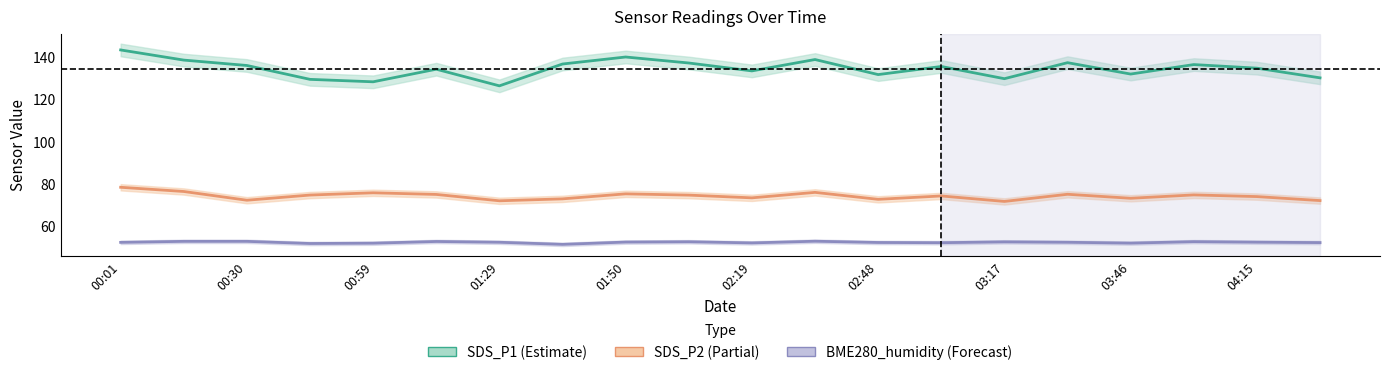

The value of SDS_P1 at 19 is 76.9. True or false?

False